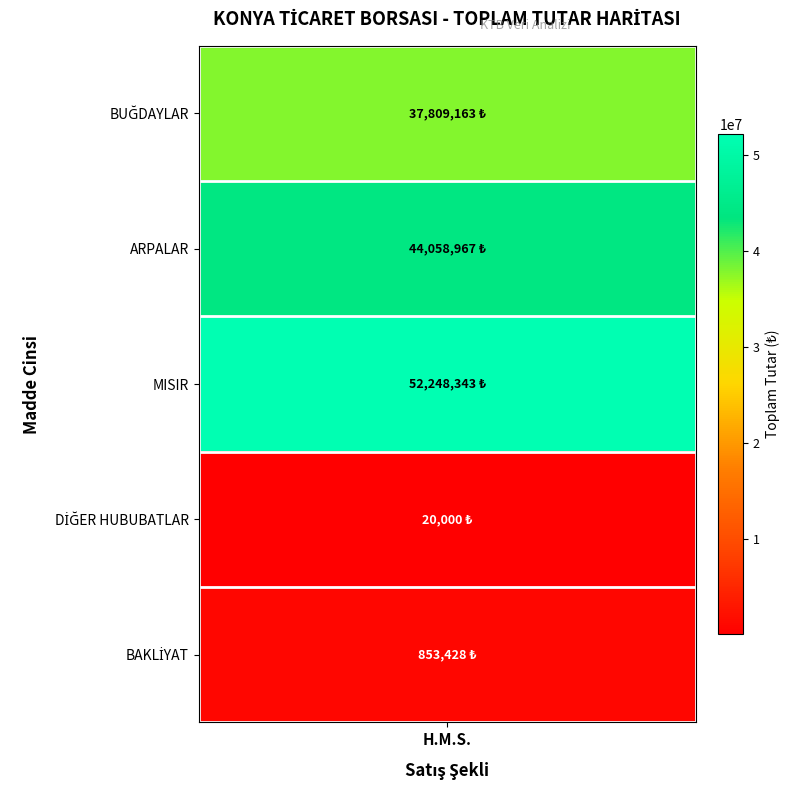

Reading right to left, what are all the values shown in this chart?

BAKLİYAT=853428.5	DİĞER HUBUBATLAR=20000.0	MISIR=52248343.0	ARPALAR=44058967.3	BUĞDAYLAR=37809162.7